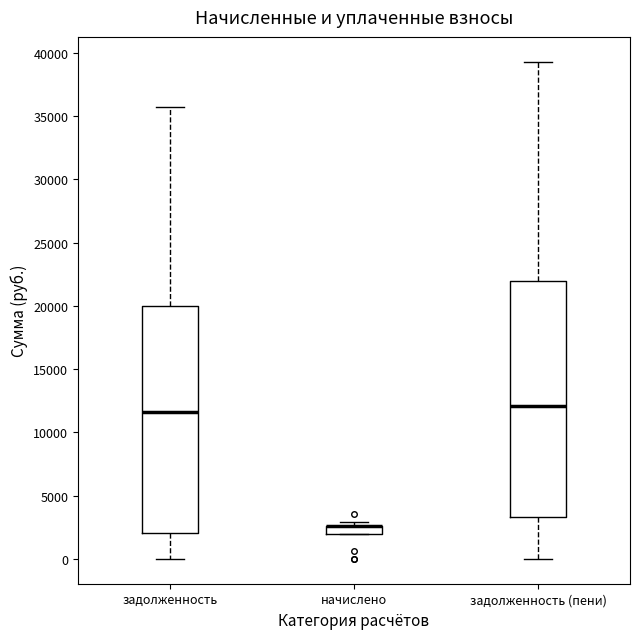

Where does the upper whisker of the box for задолженность end on the y-axis? The values are not printed on the chart, so give them approximately, as read against the axis.

36000